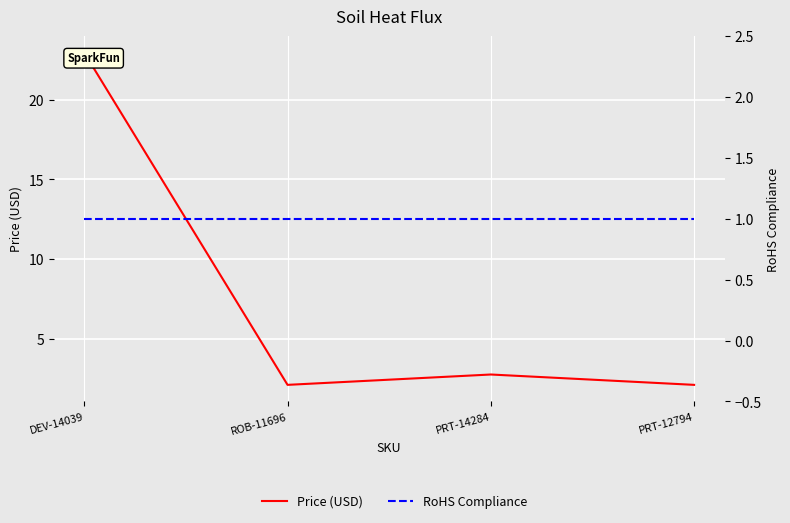

True or false: Price (USD) and RoHS Compliance intersect in this chart.

False